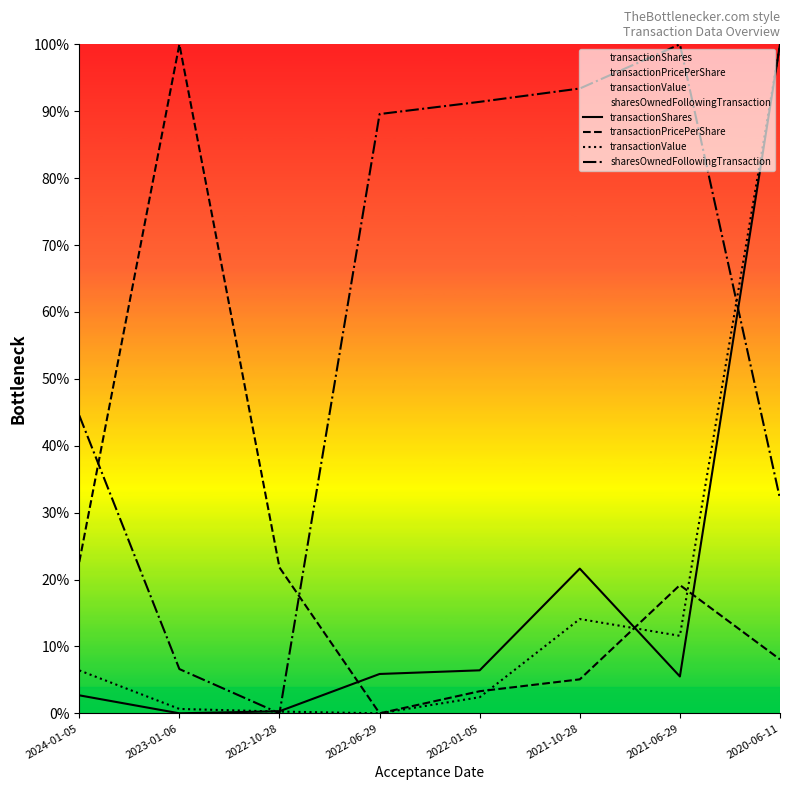

True or false: transactionShares has a value of 0.3 at 2022-10-28.

True